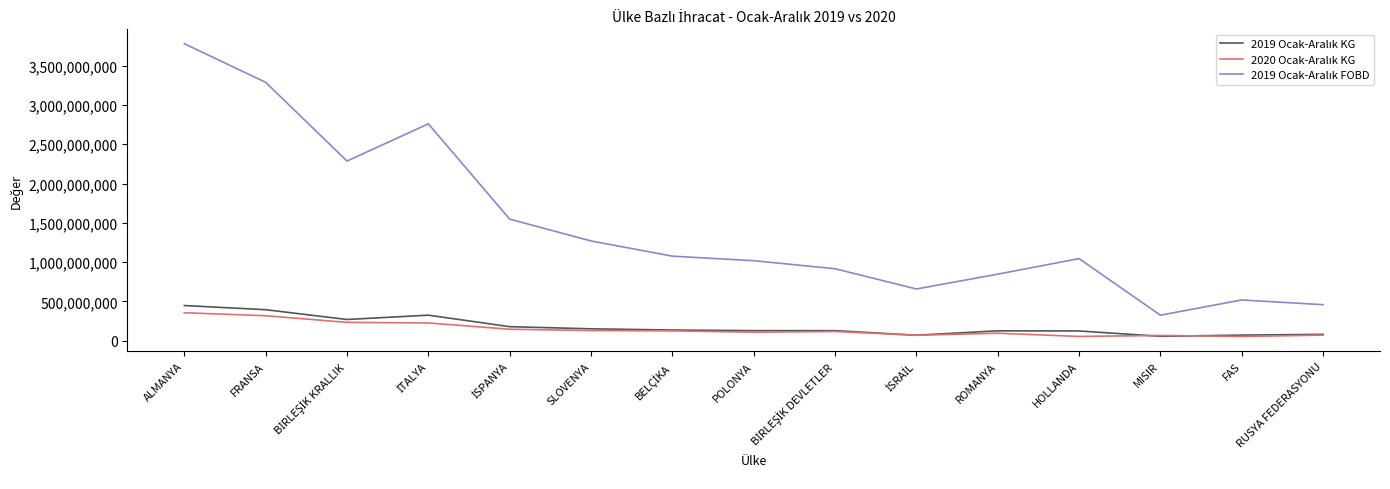

What is the spread (max minus min) of values at SLOVENYA?

1140027946.7